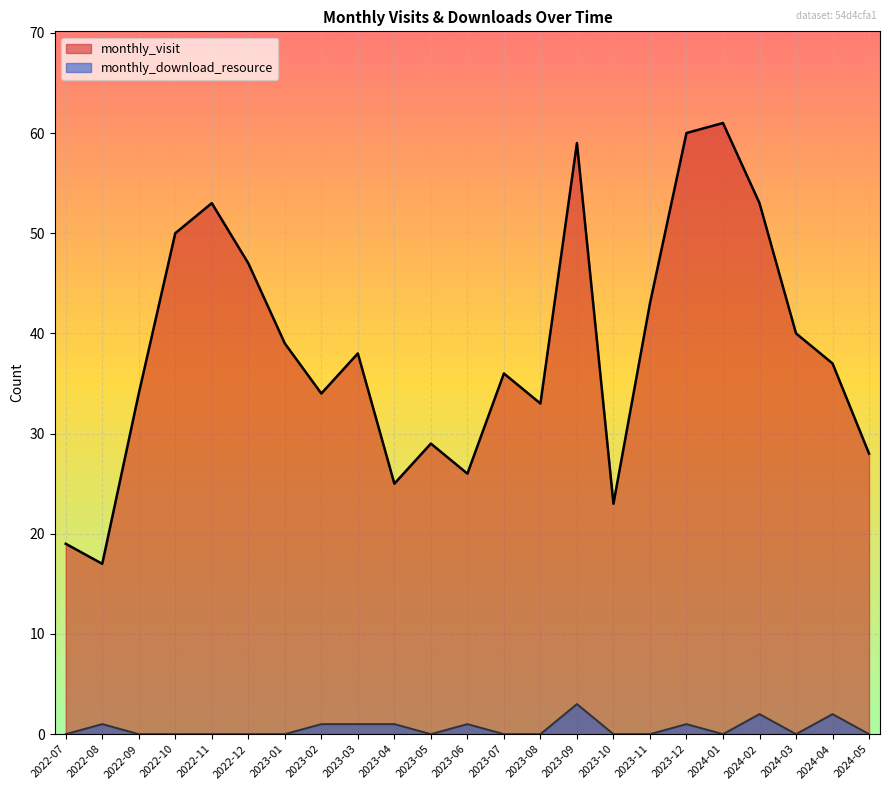

What position from the right is 2022-08?

22